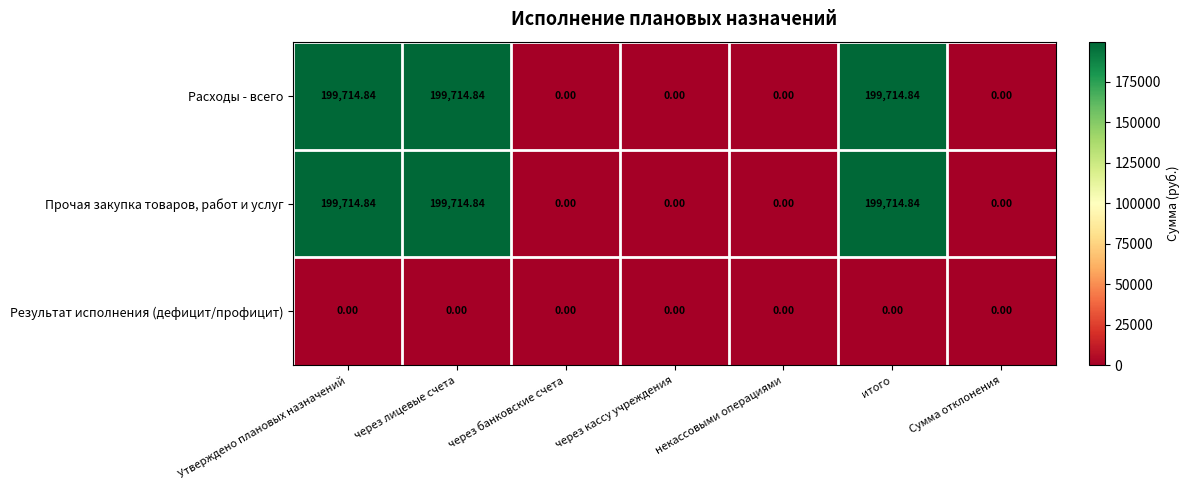

Which series has the largest total across all categories?

Расходы - всего